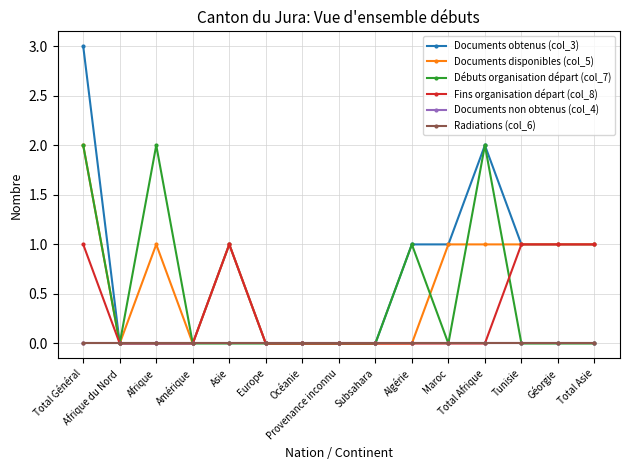

Is this an area chart (filled region under the line)?

No